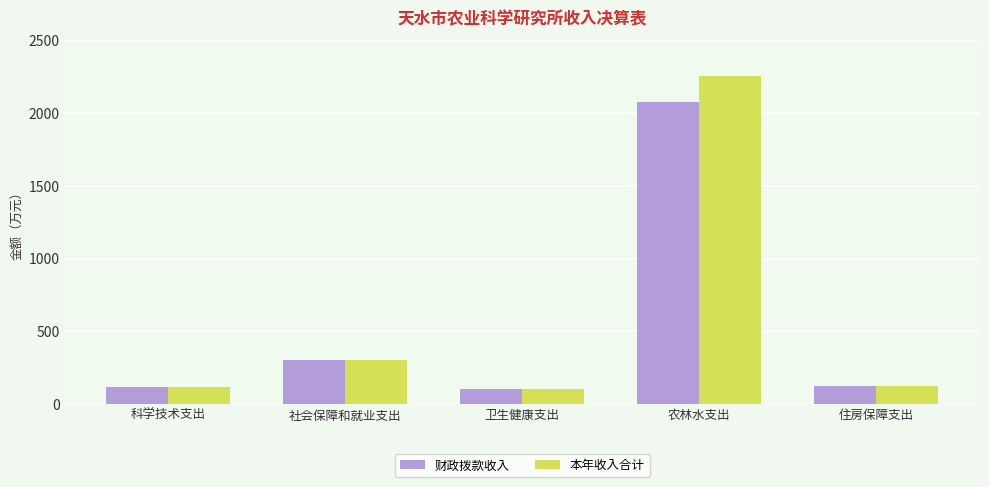

At which category is the sum across all series the highest?

农林水支出